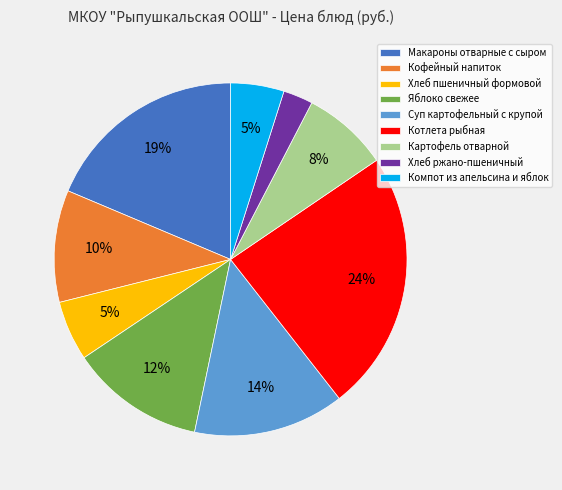

Which slice is the largest?

Котлета рыбная